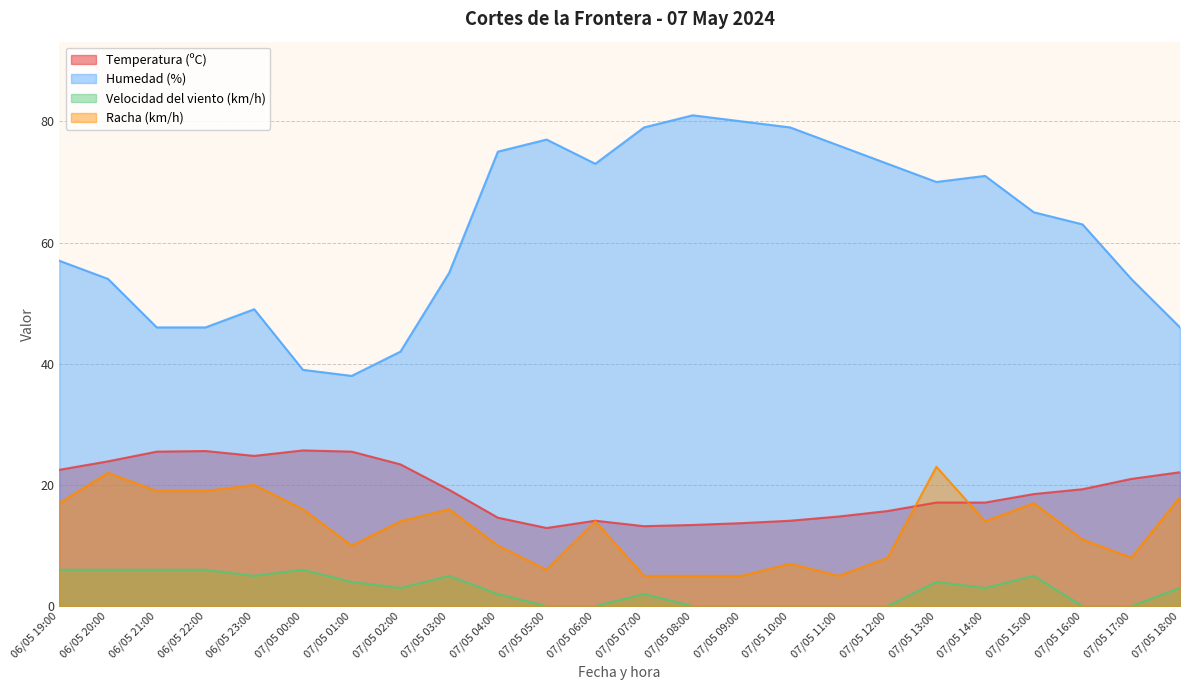

What are all the series names shown in the legend?

Temperatura (ºC), Humedad (%), Velocidad del viento (km/h), Racha (km/h)